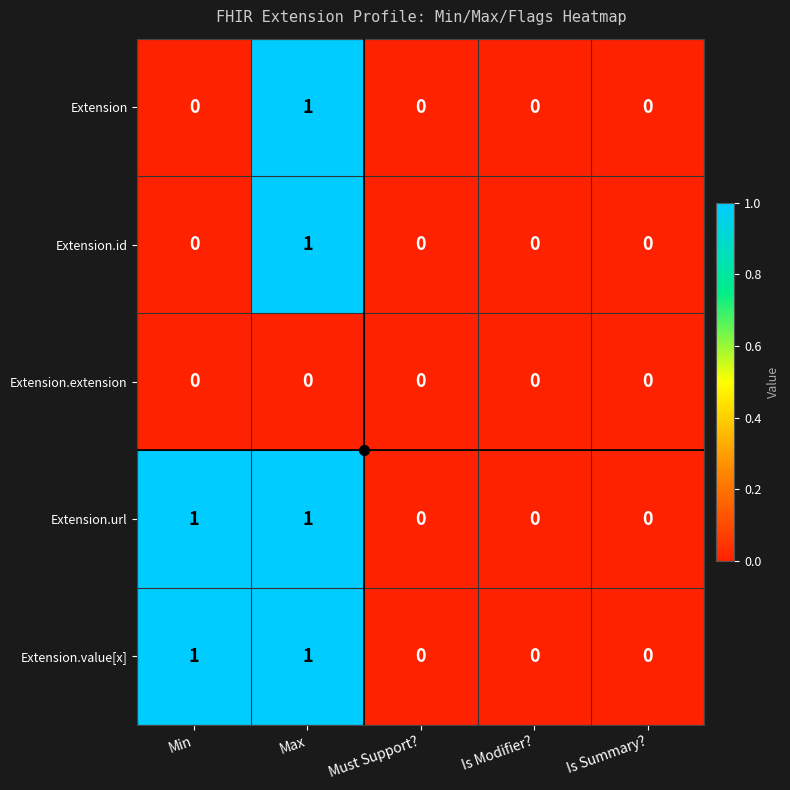

What is the difference between the highest and lowest values at Max?

1